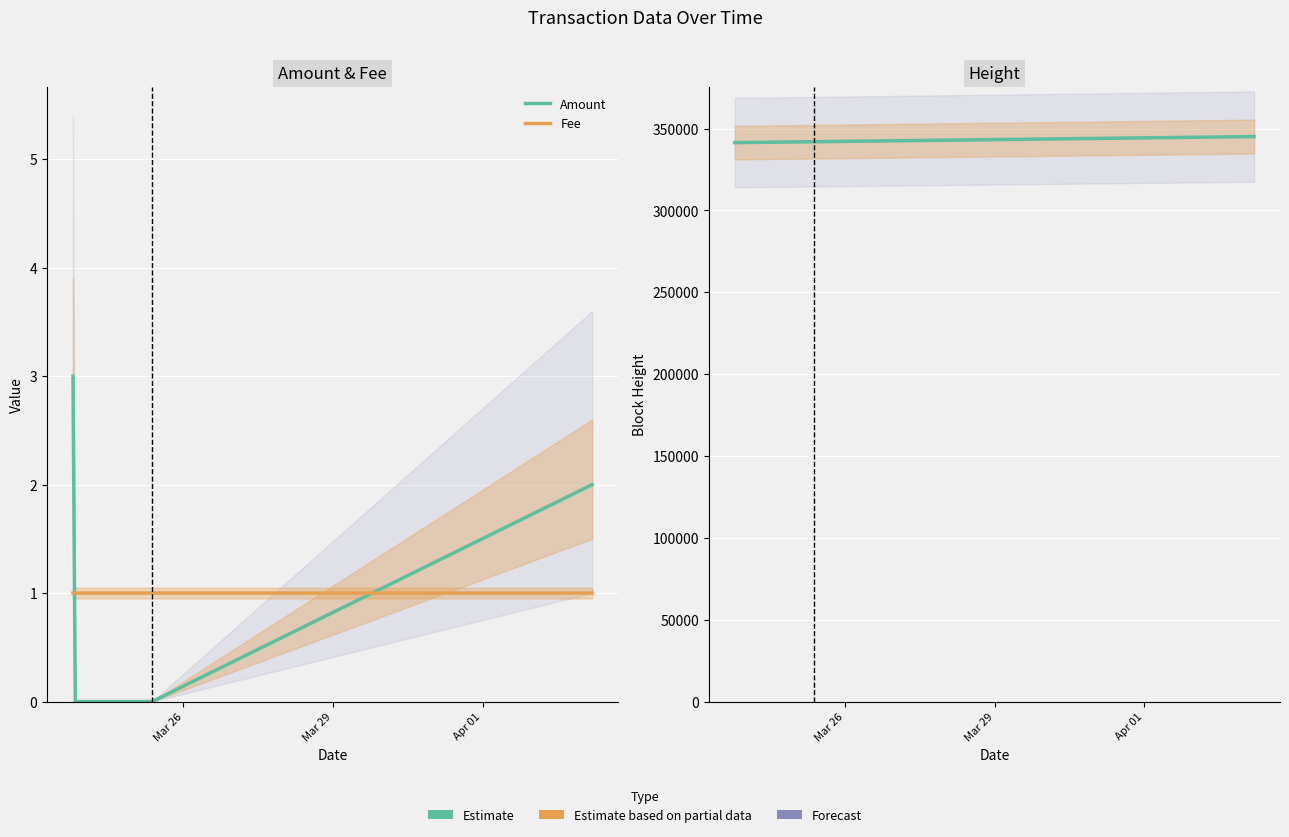

Is it true that Fee equals 0.3 at 4?

False